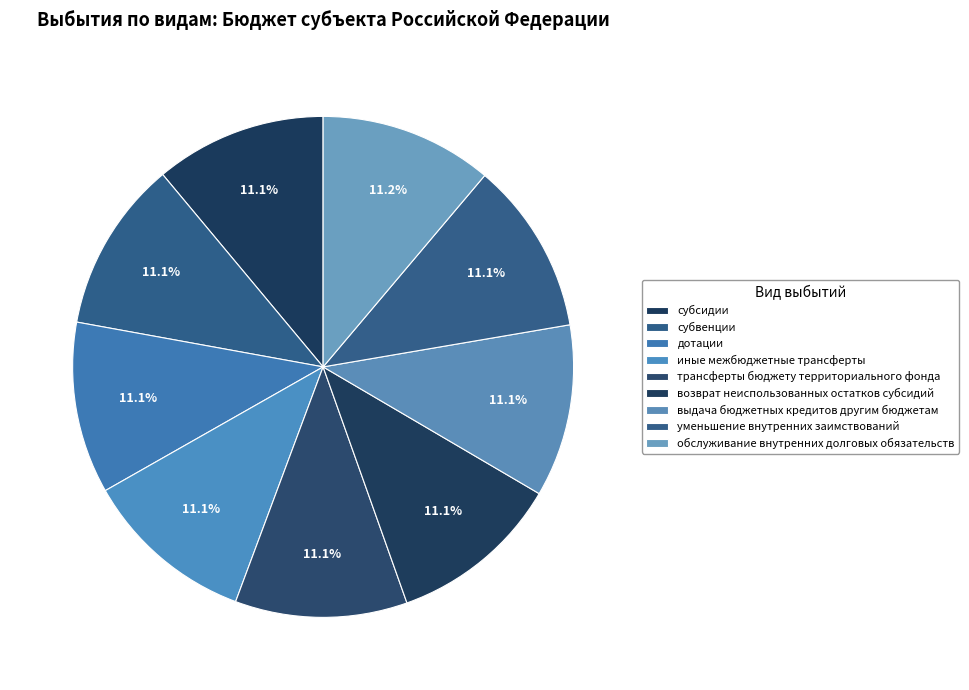

How many segments does this pie chart have?

9